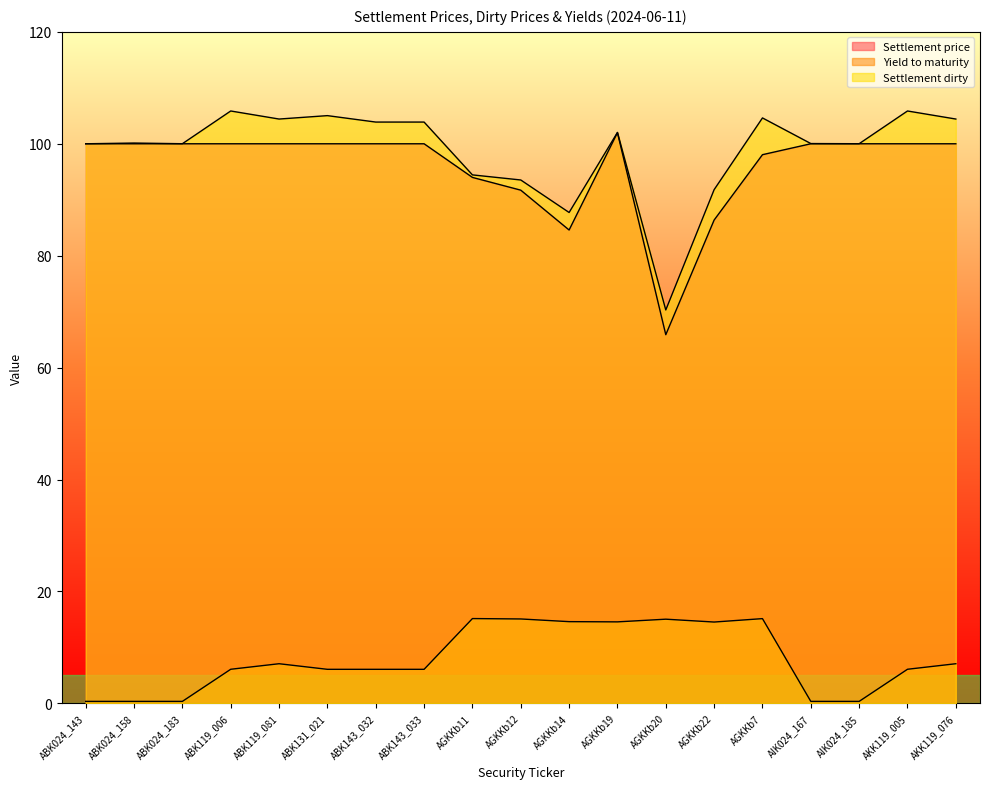

What is the label of the 14th point from the left?

AGKKb22